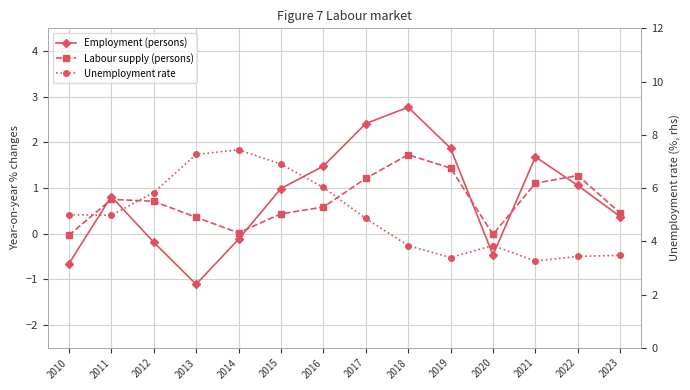

Which series has the largest range (max minus min)?

Unemployment rate